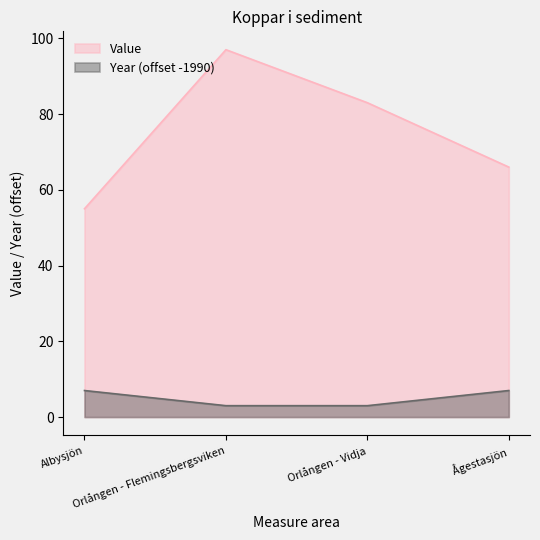

Is the value of Value at Orlången - Vidja greater than the value of Year at Orlången - Flemingsbergsviken?

Yes